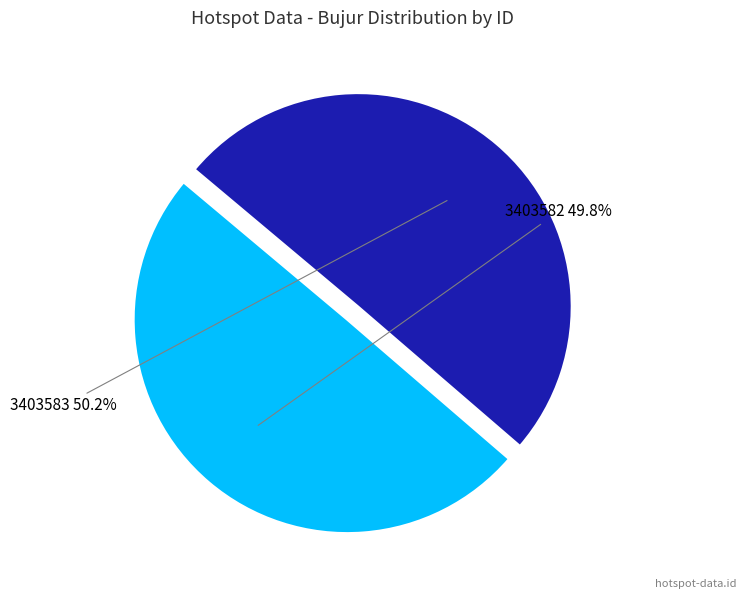

Approximately how many times larger is the value at 3403582 compared to 3403583?

1.0